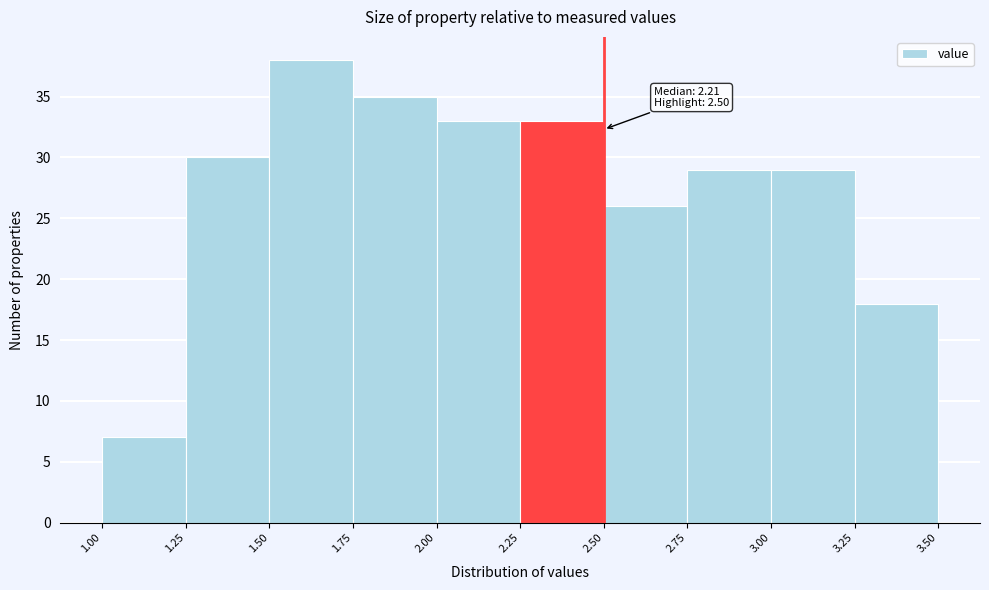

Which range on the x-axis has the tallest bar?

1.50 to 1.75